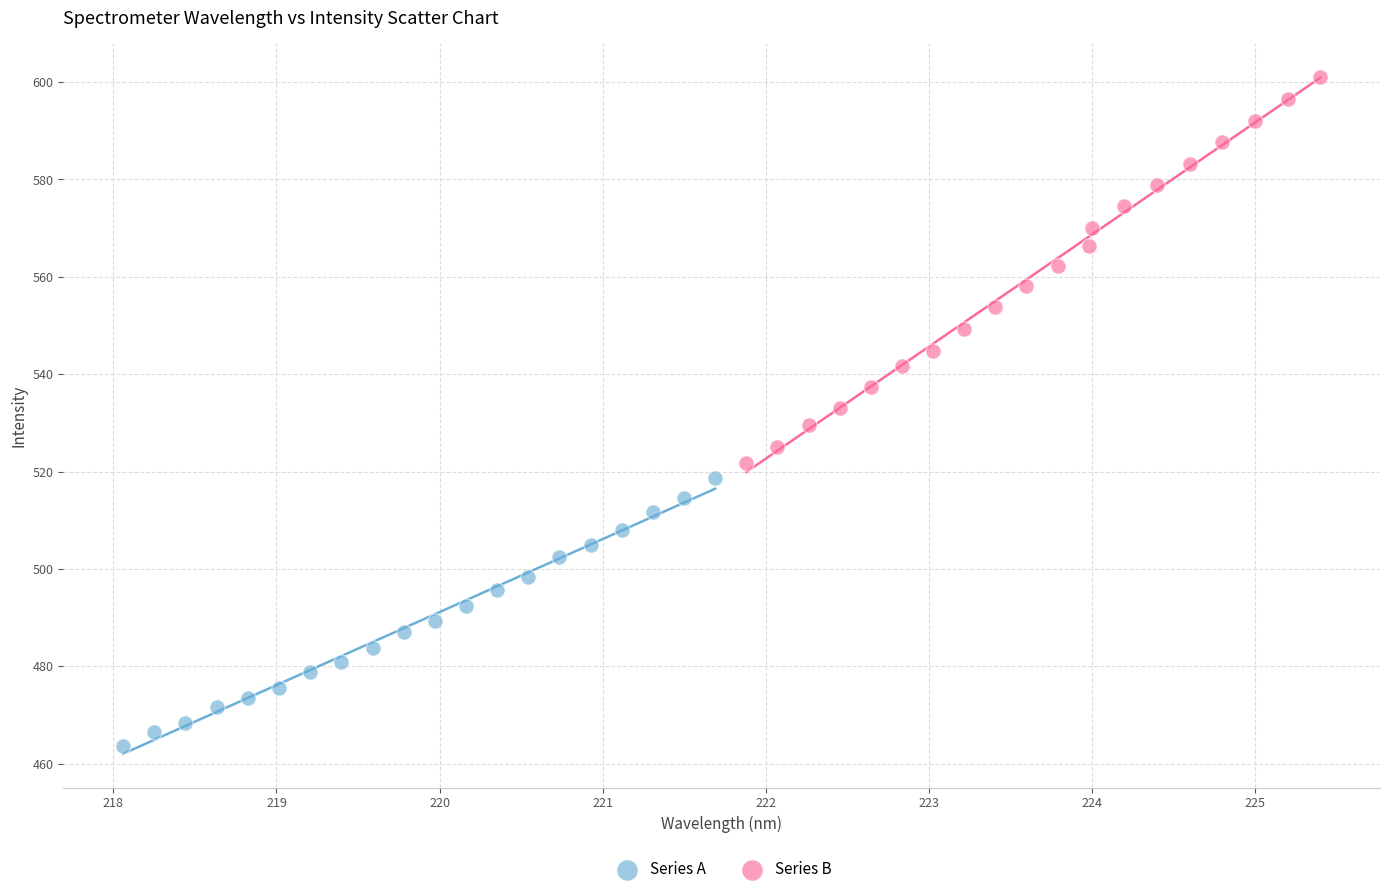

Which series reaches the maximum Y coordinate?

Series B